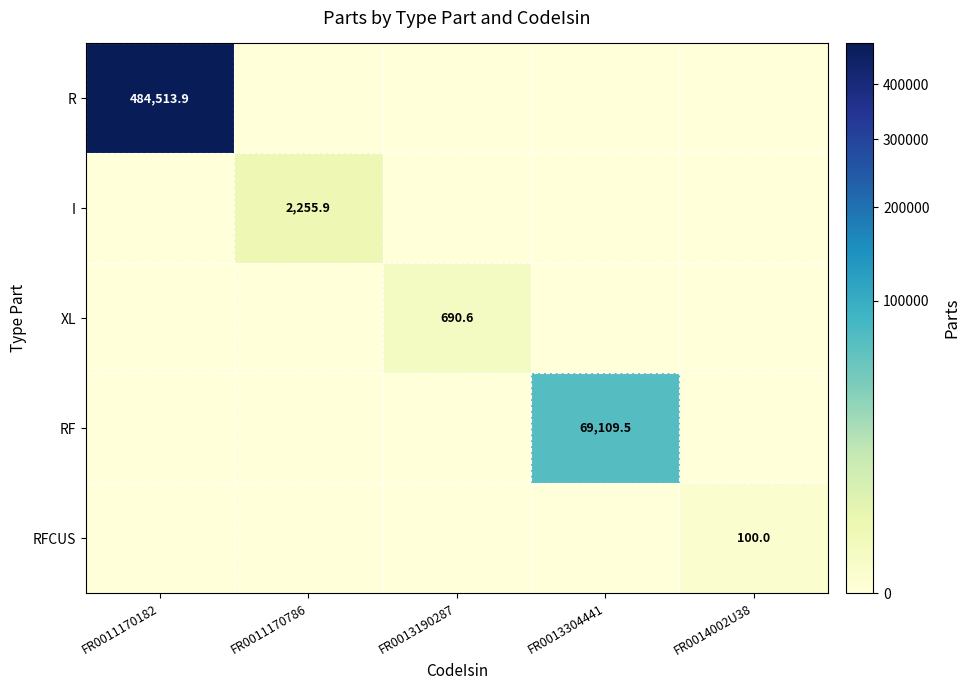

Is it true that R equals 169686.6 at FR0011170182?

False